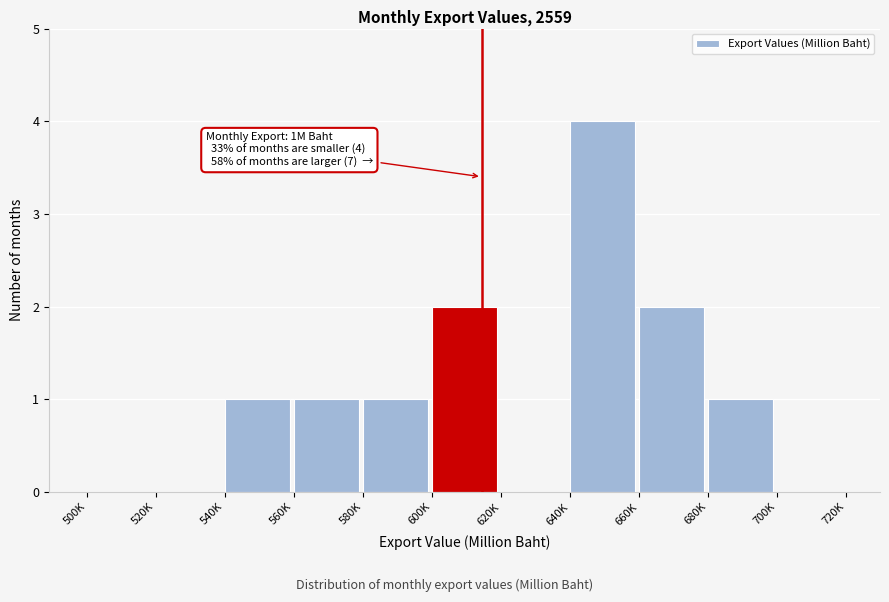

Reading left to right, list all the values displayed in this chart.

500K=0	520K=0	540K=1	560K=1	580K=1	600K=2	620K=0	640K=4	660K=2	680K=1	700K=0